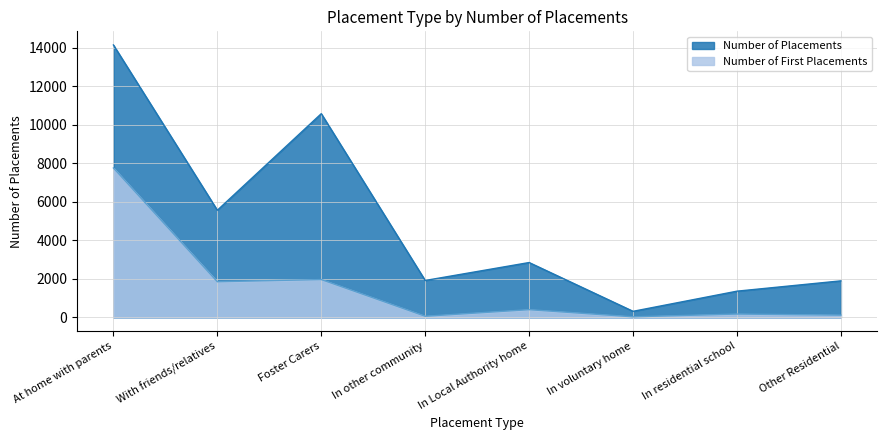

Reading left to right, list all the values displayed in this chart.

Number of Placements: At home with parents=14142	With friends/relatives=5565	Foster Carers=10576	In other community=1921	In Local Authority home=2852	In voluntary home=321	In residential school=1366	Other Residential=1901
Number of First Placements: At home with parents=7760	With friends/relatives=1855	Foster Carers=1969	In other community=65	In Local Authority home=406	In voluntary home=36	In residential school=179	Other Residential=122